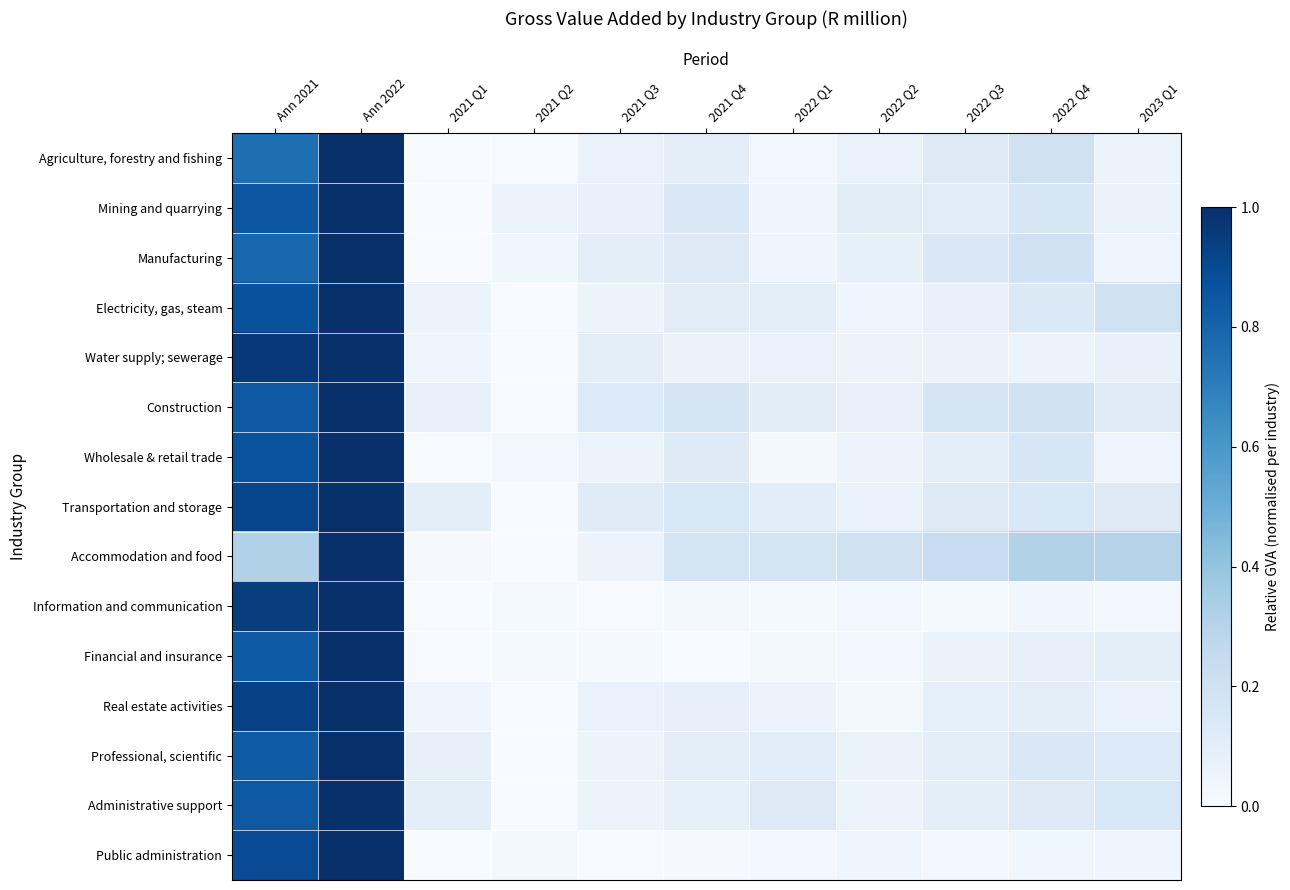

Reading right to left, extract all data points from this chart.

Agriculture, forestry and fishing: 2023 Q1=0.1	2022 Q4=0.2	2022 Q3=0.1	2022 Q2=0.1	2022 Q1=0.0	2021 Q4=0.1	2021 Q3=0.1	2021 Q2=0.0	2021 Q1=0.0	Ann 2022=1.0	Ann 2021=0.8
Mining and quarrying: 2023 Q1=0.1	2022 Q4=0.2	2022 Q3=0.1	2022 Q2=0.1	2022 Q1=0.0	2021 Q4=0.1	2021 Q3=0.1	2021 Q2=0.1	2021 Q1=0.0	Ann 2022=1.0	Ann 2021=0.9
Manufacturing: 2023 Q1=0.0	2022 Q4=0.2	2022 Q3=0.1	2022 Q2=0.1	2022 Q1=0.0	2021 Q4=0.1	2021 Q3=0.1	2021 Q2=0.0	2021 Q1=0.0	Ann 2022=1.0	Ann 2021=0.8
Electricity, gas, steam: 2023 Q1=0.2	2022 Q4=0.1	2022 Q3=0.1	2022 Q2=0.0	2022 Q1=0.1	2021 Q4=0.1	2021 Q3=0.1	2021 Q2=0.0	2021 Q1=0.1	Ann 2022=1.0	Ann 2021=0.9
Water supply; sewerage: 2023 Q1=0.1	2022 Q4=0.1	2022 Q3=0.1	2022 Q2=0.1	2022 Q1=0.1	2021 Q4=0.1	2021 Q3=0.1	2021 Q2=0.0	2021 Q1=0.0	Ann 2022=1.0	Ann 2021=1.0
Construction: 2023 Q1=0.1	2022 Q4=0.2	2022 Q3=0.2	2022 Q2=0.1	2022 Q1=0.1	2021 Q4=0.2	2021 Q3=0.1	2021 Q2=0.0	2021 Q1=0.1	Ann 2022=1.0	Ann 2021=0.8
Wholesale & retail trade: 2023 Q1=0.0	2022 Q4=0.2	2022 Q3=0.1	2022 Q2=0.1	2022 Q1=0.0	2021 Q4=0.1	2021 Q3=0.1	2021 Q2=0.0	2021 Q1=0.0	Ann 2022=1.0	Ann 2021=0.9
Transportation and storage: 2023 Q1=0.1	2022 Q4=0.2	2022 Q3=0.1	2022 Q2=0.1	2022 Q1=0.1	2021 Q4=0.2	2021 Q3=0.1	2021 Q2=0.0	2021 Q1=0.1	Ann 2022=1.0	Ann 2021=0.9
Accommodation and food: 2023 Q1=0.3	2022 Q4=0.3	2022 Q3=0.2	2022 Q2=0.2	2022 Q1=0.2	2021 Q4=0.2	2021 Q3=0.1	2021 Q2=0.0	2021 Q1=0.0	Ann 2022=1.0	Ann 2021=0.3
Information and communication: 2023 Q1=0.0	2022 Q4=0.0	2022 Q3=0.0	2022 Q2=0.0	2022 Q1=0.0	2021 Q4=0.0	2021 Q3=0.0	2021 Q2=0.0	2021 Q1=0.0	Ann 2022=1.0	Ann 2021=0.9
Financial and insurance: 2023 Q1=0.1	2022 Q4=0.1	2022 Q3=0.1	2022 Q2=0.0	2022 Q1=0.0	2021 Q4=0.0	2021 Q3=0.0	2021 Q2=0.0	2021 Q1=0.0	Ann 2022=1.0	Ann 2021=0.8
Real estate activities: 2023 Q1=0.1	2022 Q4=0.1	2022 Q3=0.1	2022 Q2=0.0	2022 Q1=0.1	2021 Q4=0.1	2021 Q3=0.1	2021 Q2=0.0	2021 Q1=0.0	Ann 2022=1.0	Ann 2021=0.9
Professional, scientific: 2023 Q1=0.1	2022 Q4=0.1	2022 Q3=0.1	2022 Q2=0.1	2022 Q1=0.1	2021 Q4=0.1	2021 Q3=0.1	2021 Q2=0.0	2021 Q1=0.1	Ann 2022=1.0	Ann 2021=0.8
Administrative support: 2023 Q1=0.2	2022 Q4=0.1	2022 Q3=0.1	2022 Q2=0.1	2022 Q1=0.1	2021 Q4=0.1	2021 Q3=0.1	2021 Q2=0.0	2021 Q1=0.1	Ann 2022=1.0	Ann 2021=0.8
Public administration: 2023 Q1=0.0	2022 Q4=0.0	2022 Q3=0.0	2022 Q2=0.0	2022 Q1=0.0	2021 Q4=0.0	2021 Q3=0.0	2021 Q2=0.0	2021 Q1=0.0	Ann 2022=1.0	Ann 2021=0.9